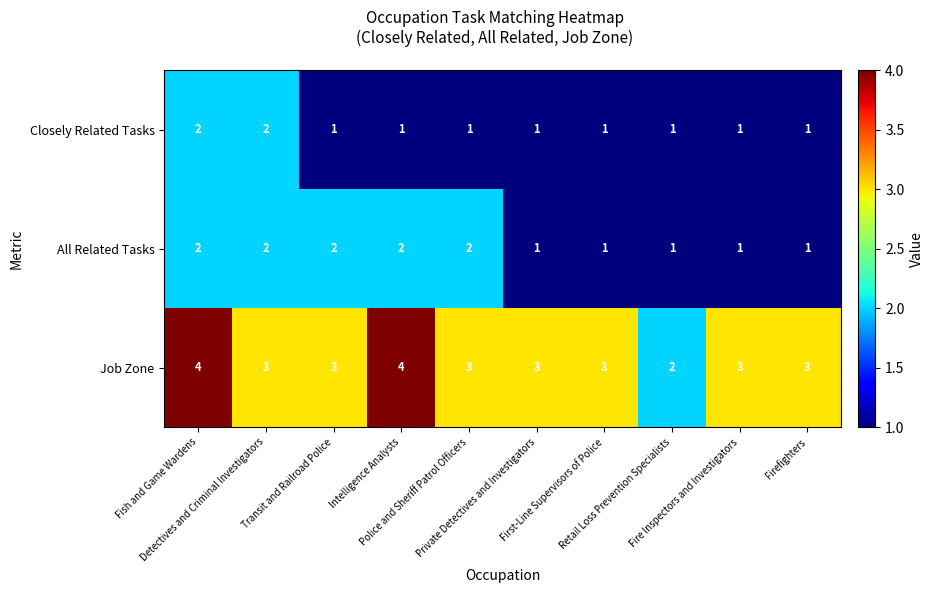

How many All Related Tasks values are between 1 and 2?

10